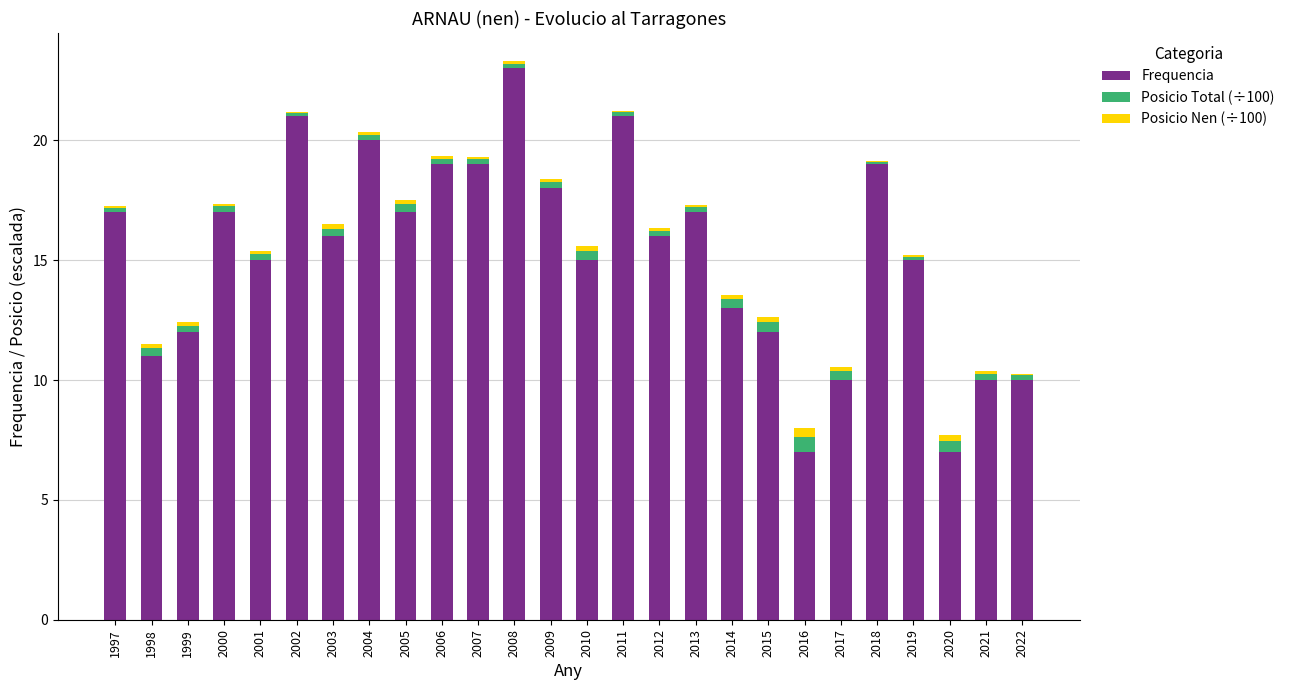

At which category is the sum across all series the highest?

2008